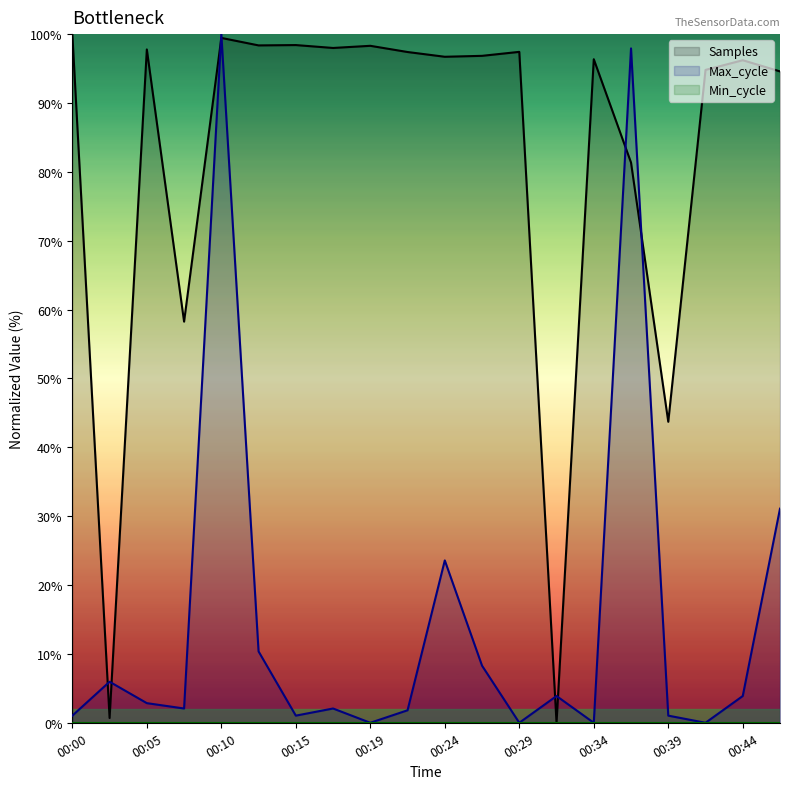

What is the average value of the Max_cycle series?

14.8